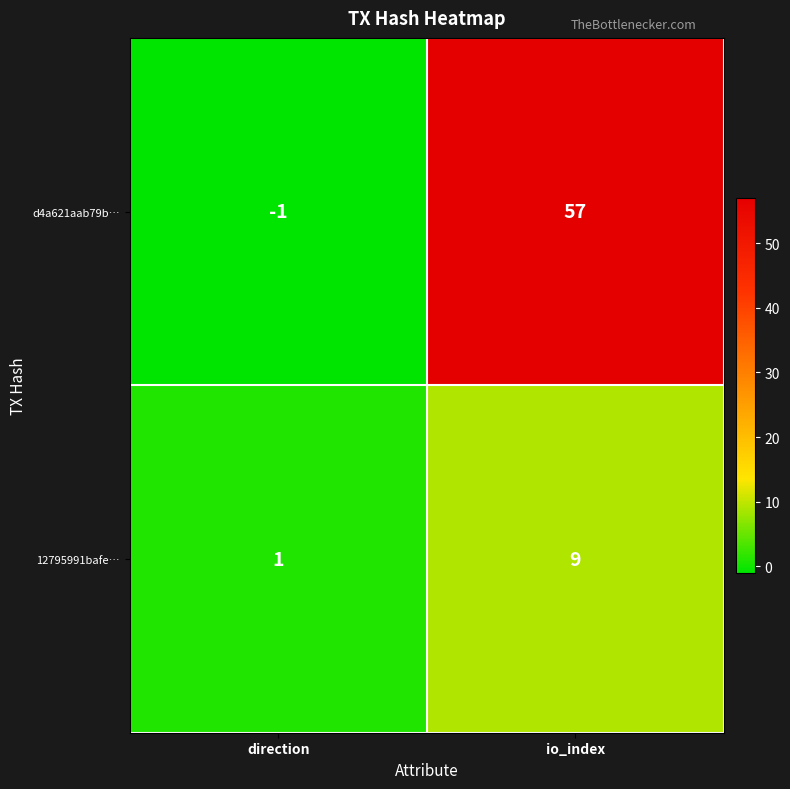

What is the difference between the d4a621aab79b… values at io_index and direction?

58